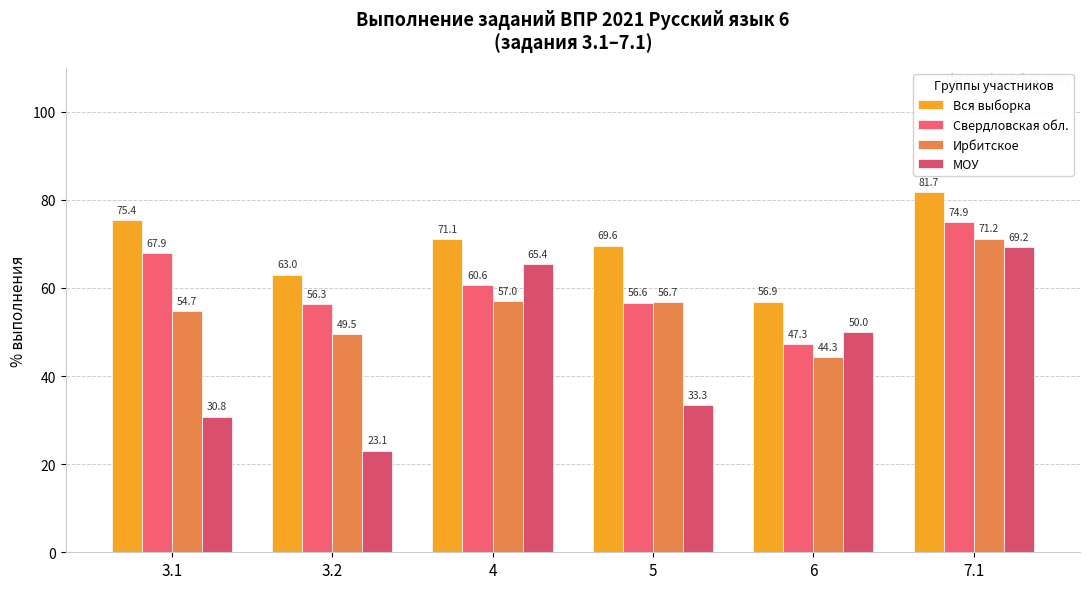

Reading left to right, transcribe all the data shown in this chart.

Вся выборка: 75.4	63.0	71.1	69.6	56.9	81.7
Свердловская обл.: 67.9	56.3	60.6	56.6	47.3	74.9
Ирбитское: 54.7	49.5	57.0	56.7	44.3	71.2
МОУ: 30.8	23.1	65.4	33.3	50.0	69.2